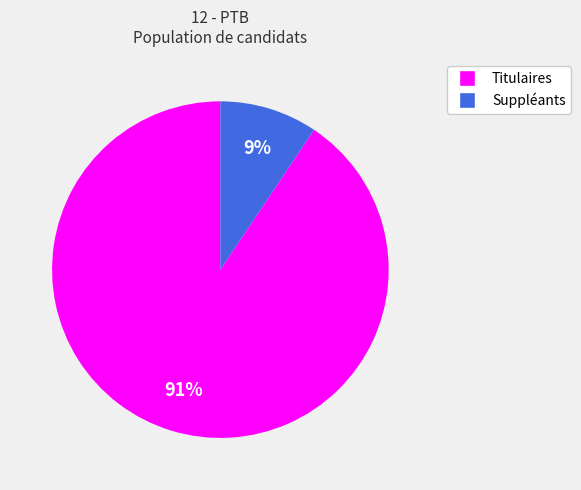

Which slice is the largest?

Titulaires